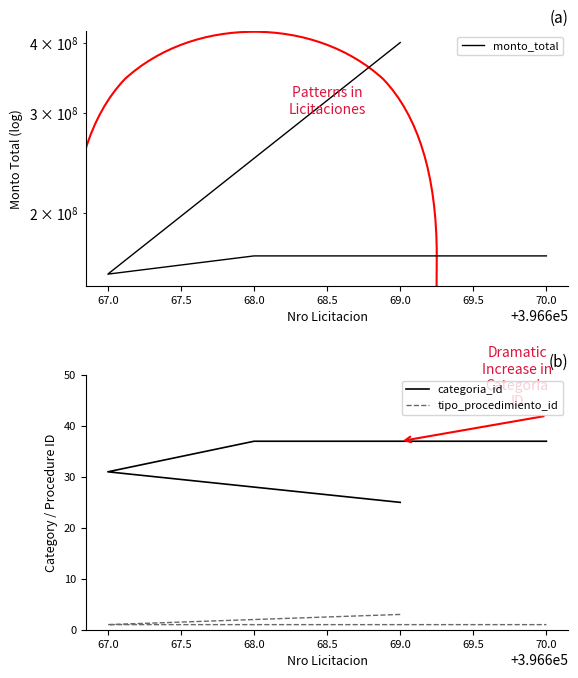

True or false: monto_total and categoria_id intersect in this chart.

False